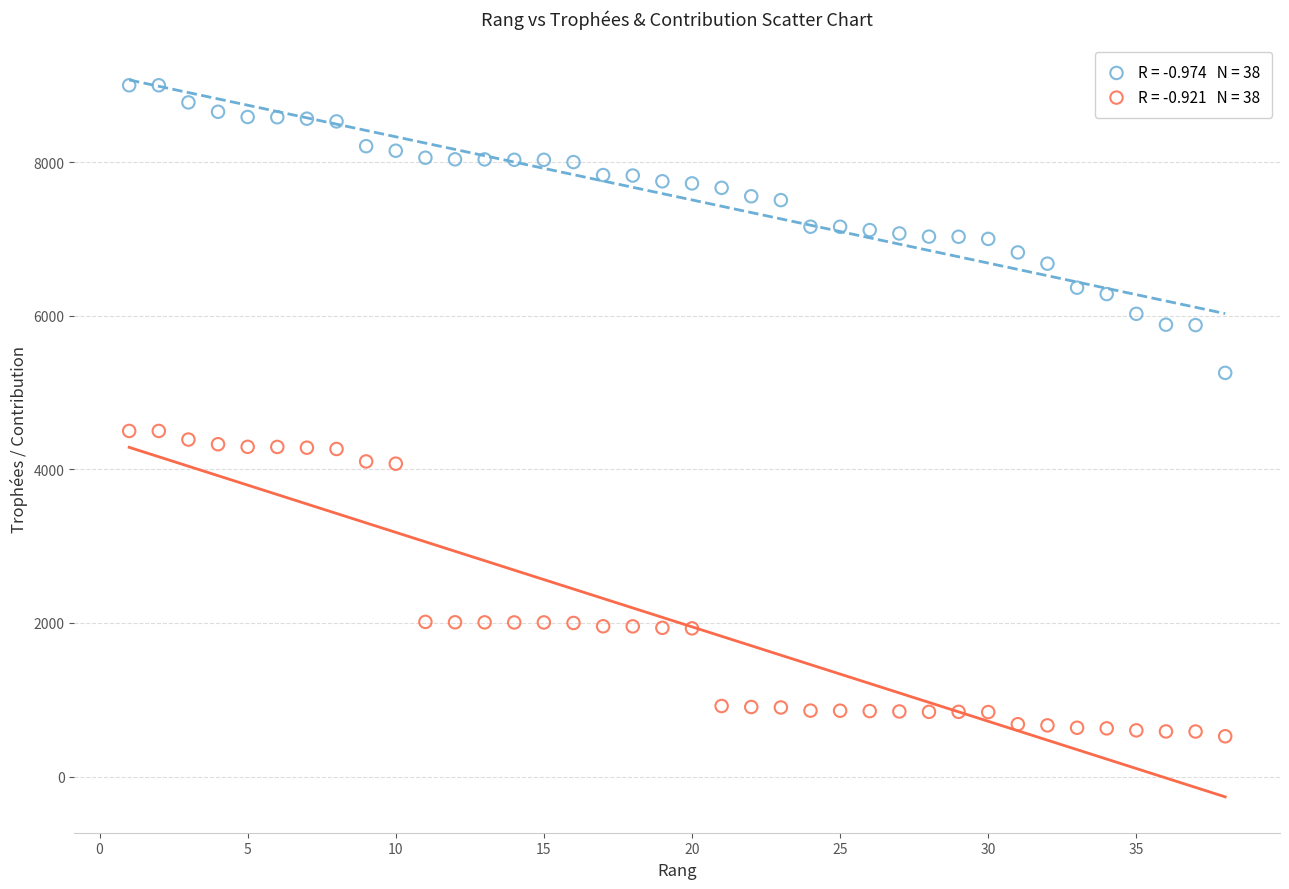

Across all data points, what is the range of Y values (max minus min)?

8475